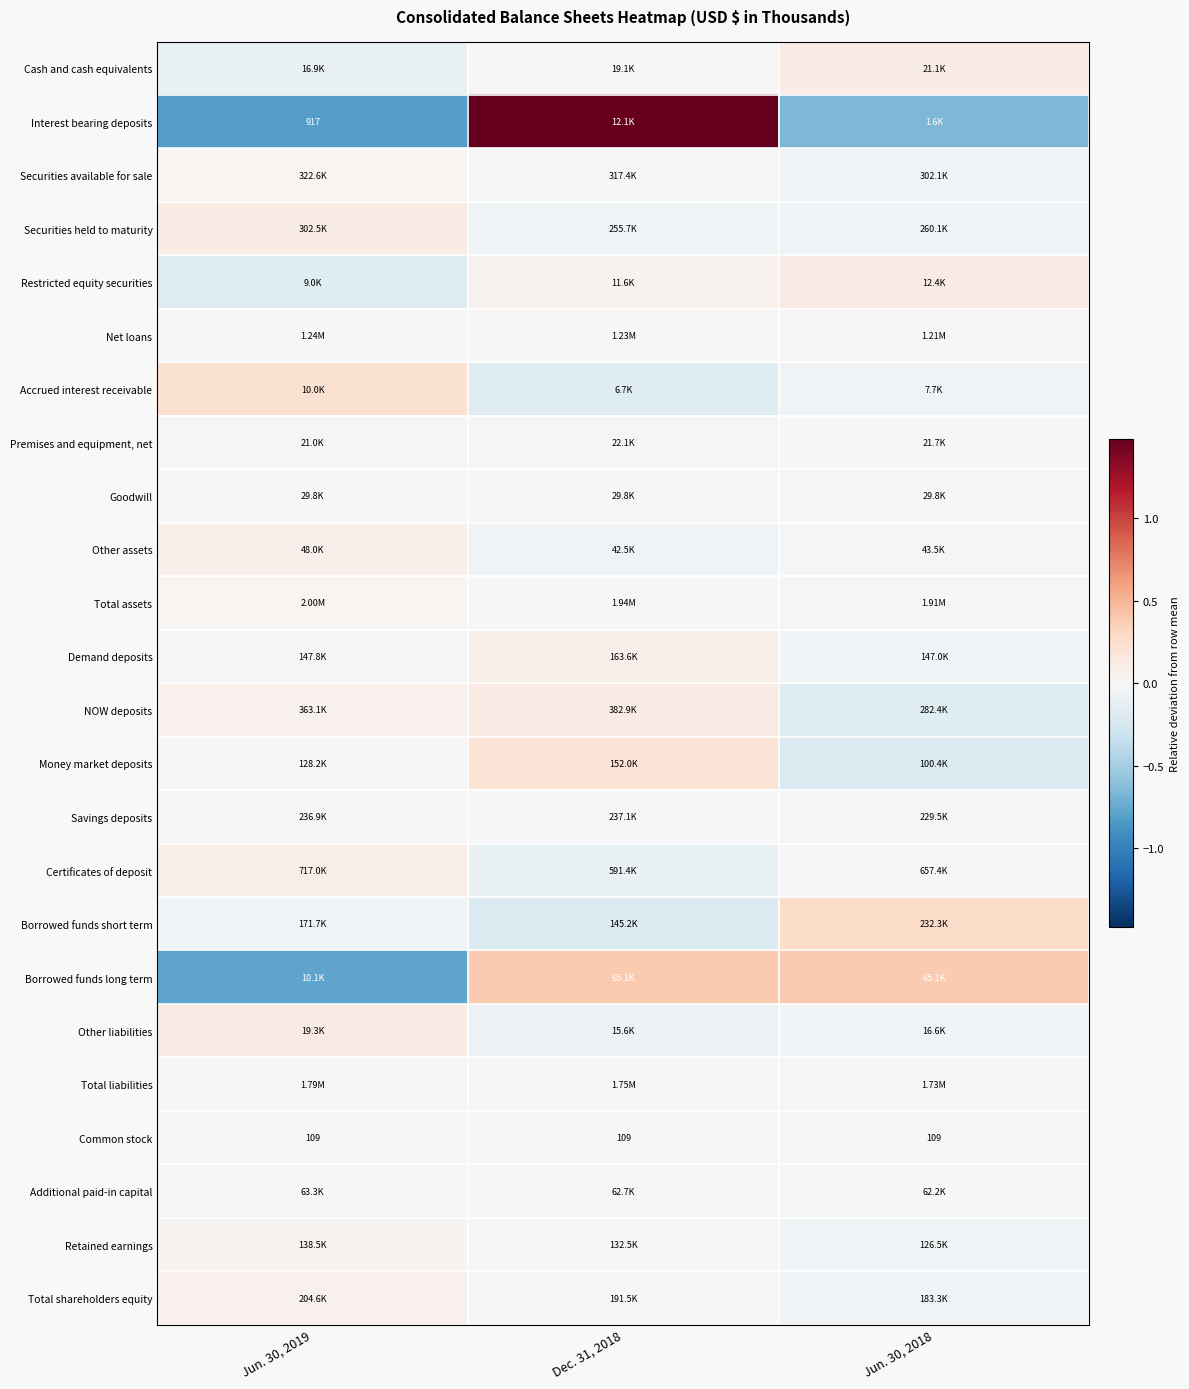

At which label is Total shareholders equity closest to 0?

Dec. 31, 2018